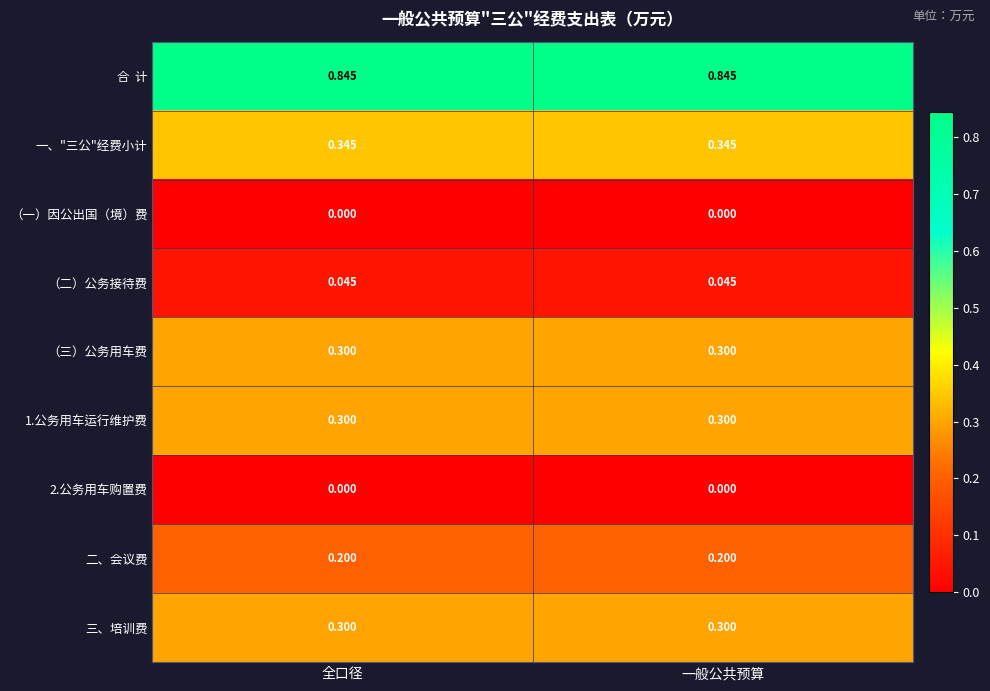

Is the value of （二）公务接待费 at 一般公共预算 greater than the value of （三）公务用车费 at 全口径?

No